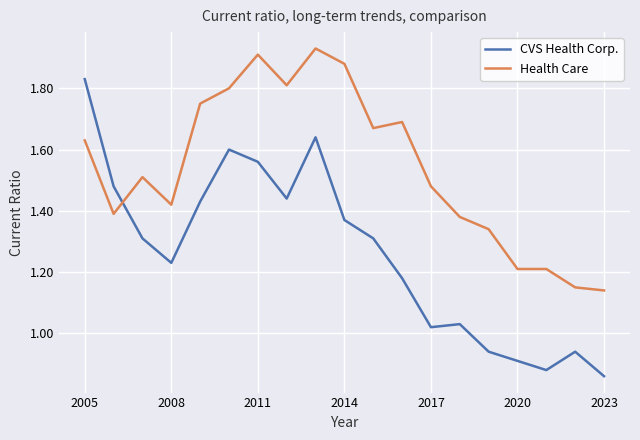

Which series has the widest spread of values?

CVS Health Corp.